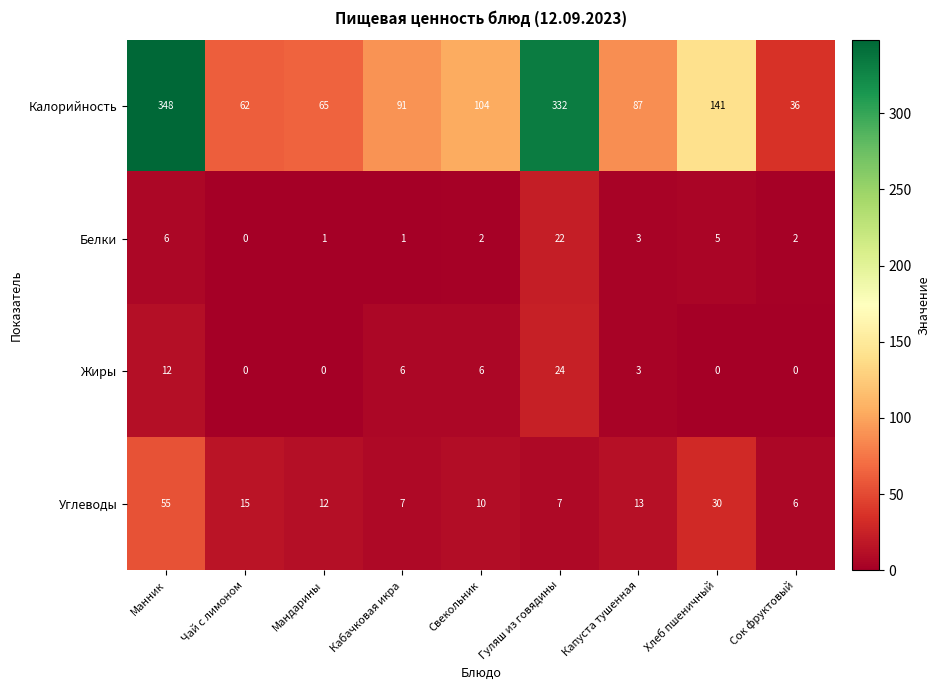

Is the value of Углеводы at Кабачковая икра greater than the value of Калорийность at Свекольник?

No